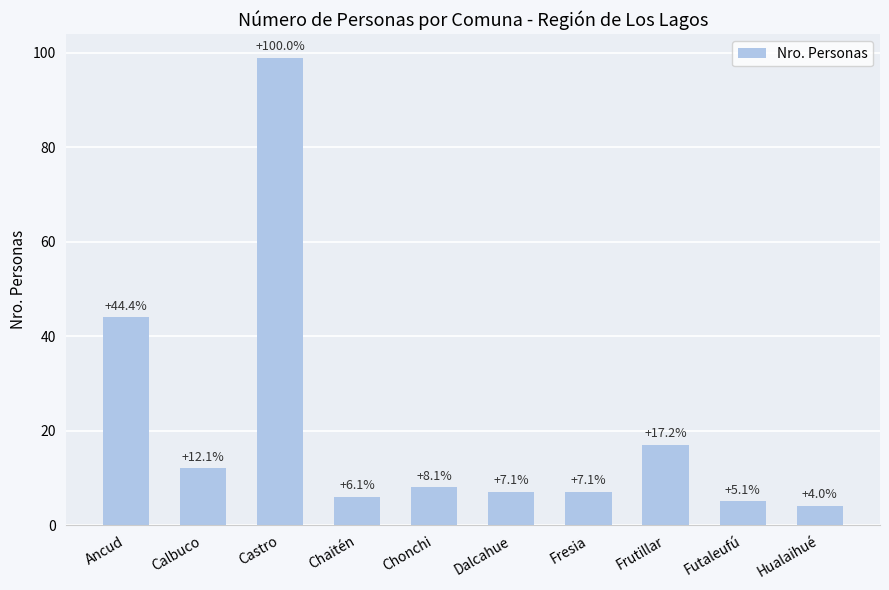

What is the change in value from Ancud to Hualaihué?

-40